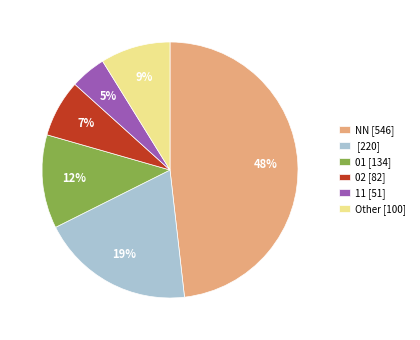

To the nearest percent, what is the average slice percentage?

17%